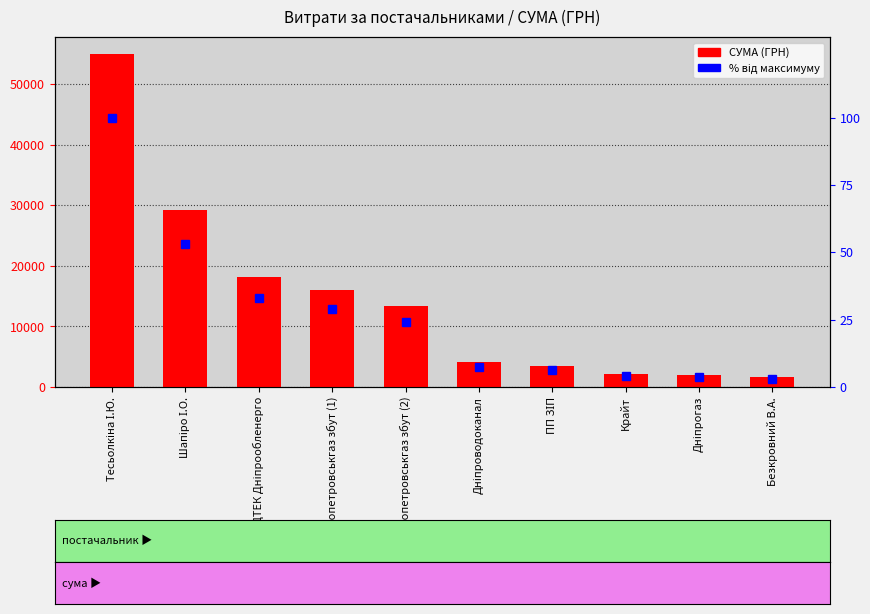

What is the sum of all СУМА (ГРН) values?

145256.5